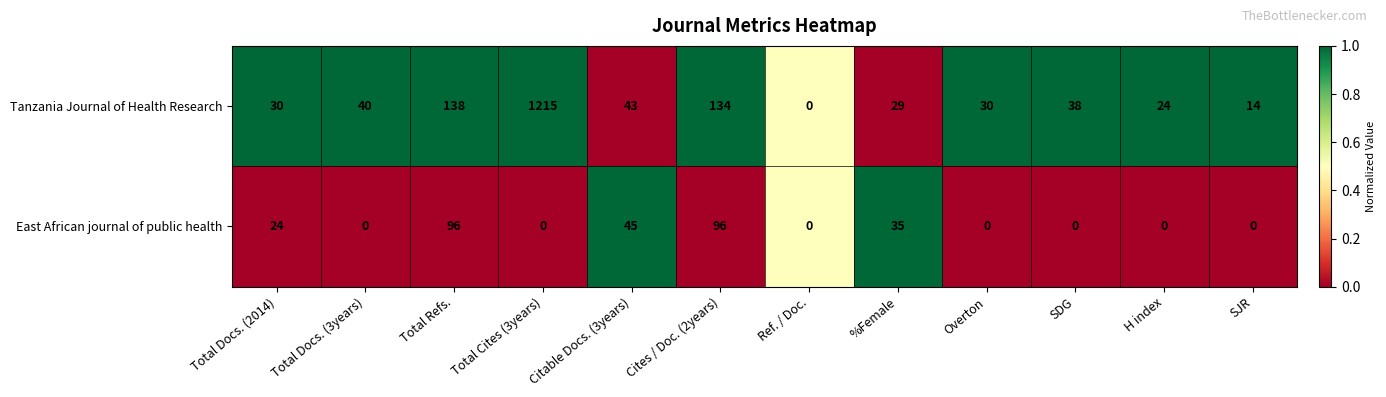

Between Total Docs. (2014) and %Female, which series saw the biggest shift?

East African journal of public health